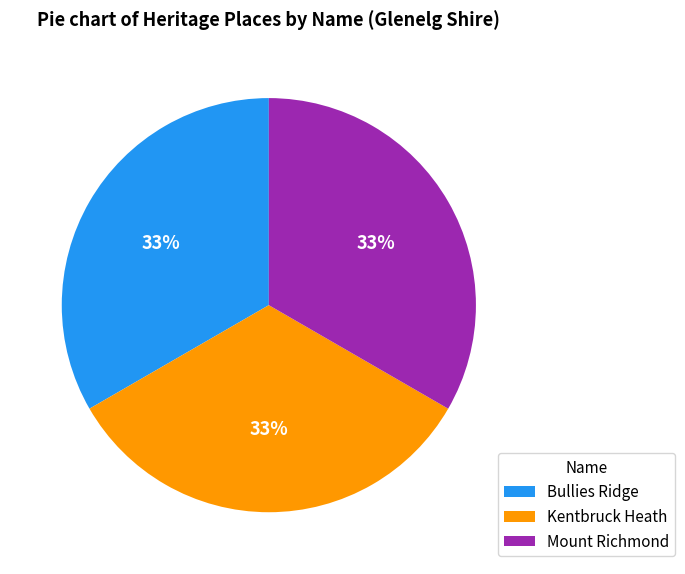

Do Bullies Ridge and Kentbruck Heath together represent more than half of the pie?

Yes